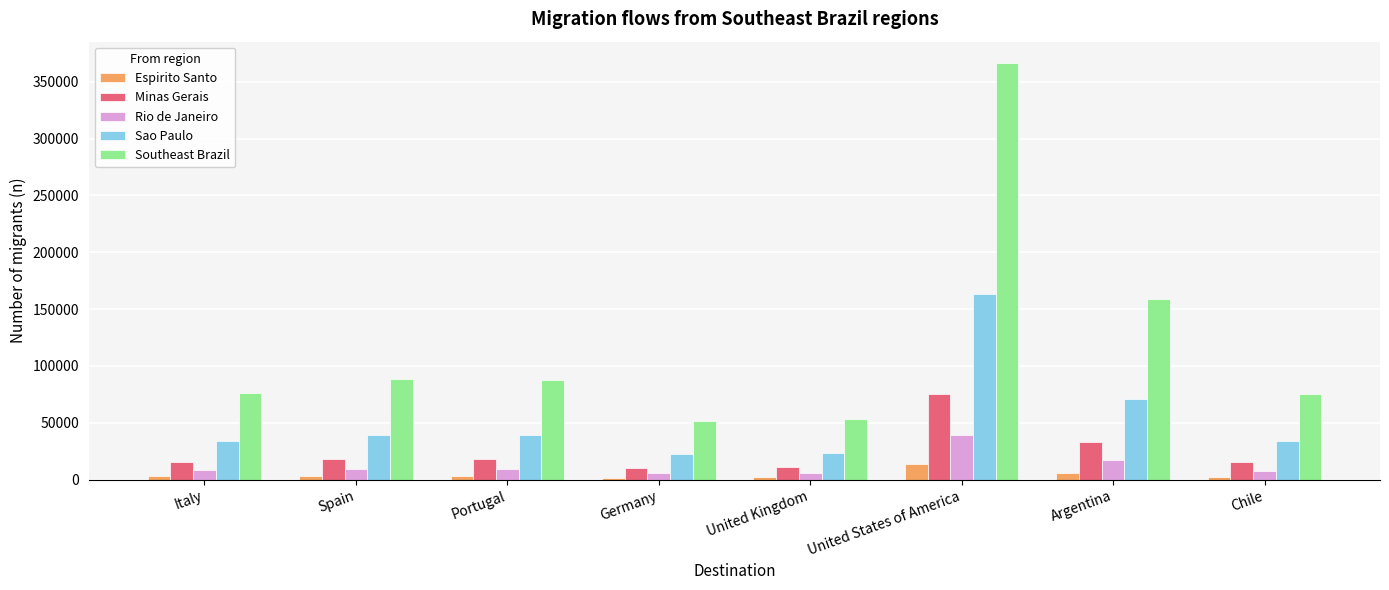

Is the value of Southeast Brazil at United States of America greater than the value of Sao Paulo at Germany?

Yes